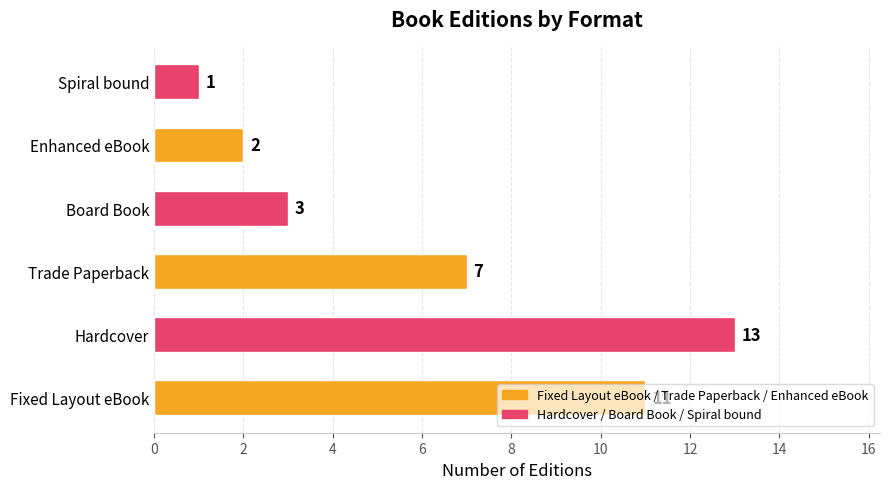

Rank the categories by value from highest to lowest.

Hardcover, Fixed Layout eBook, Trade Paperback, Board Book, Enhanced eBook, Spiral bound